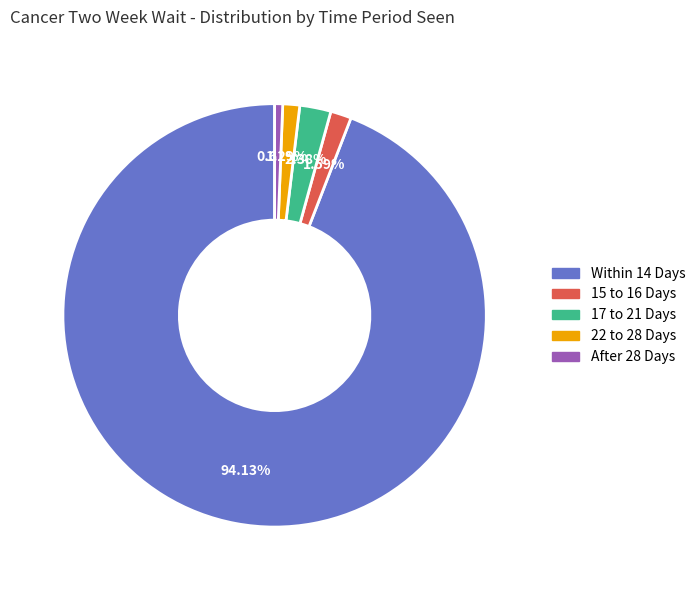

How many segments does this pie chart have?

5